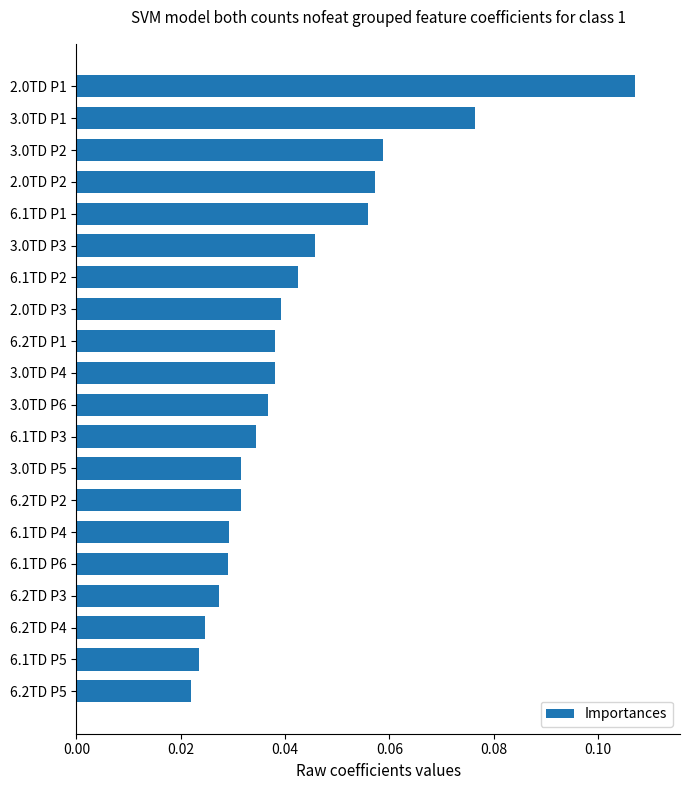

Count the values in the range 0 to 1.

20